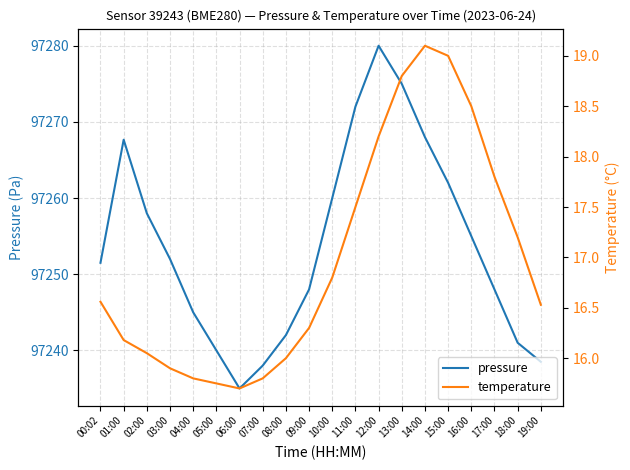

The pressure series shows 97272.0 at 11:00. True or false?

True